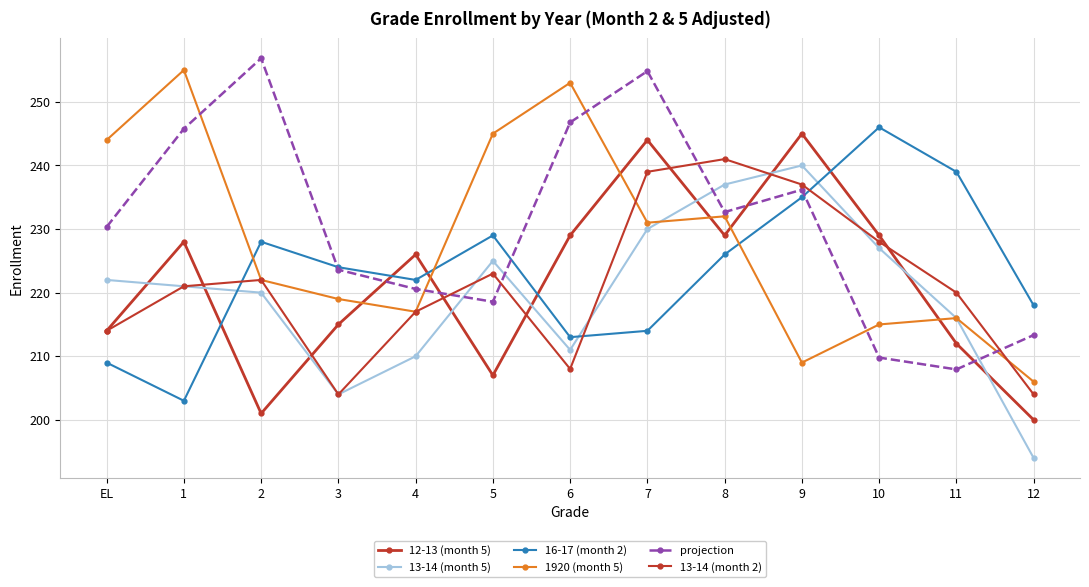

Between 8 and 9, which series saw the biggest shift?

1920 (month 5)